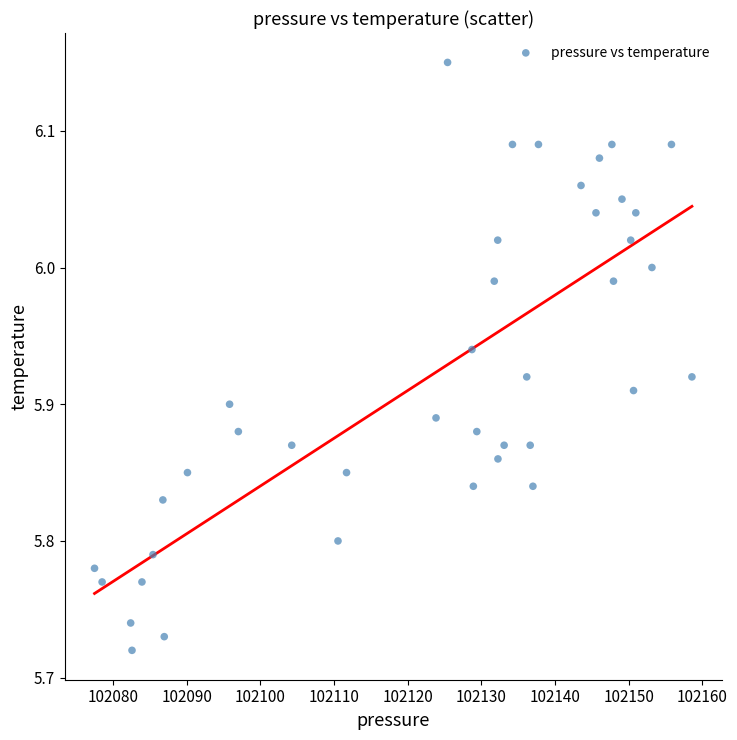

What is the range of Y values (max minus min)?

0.4